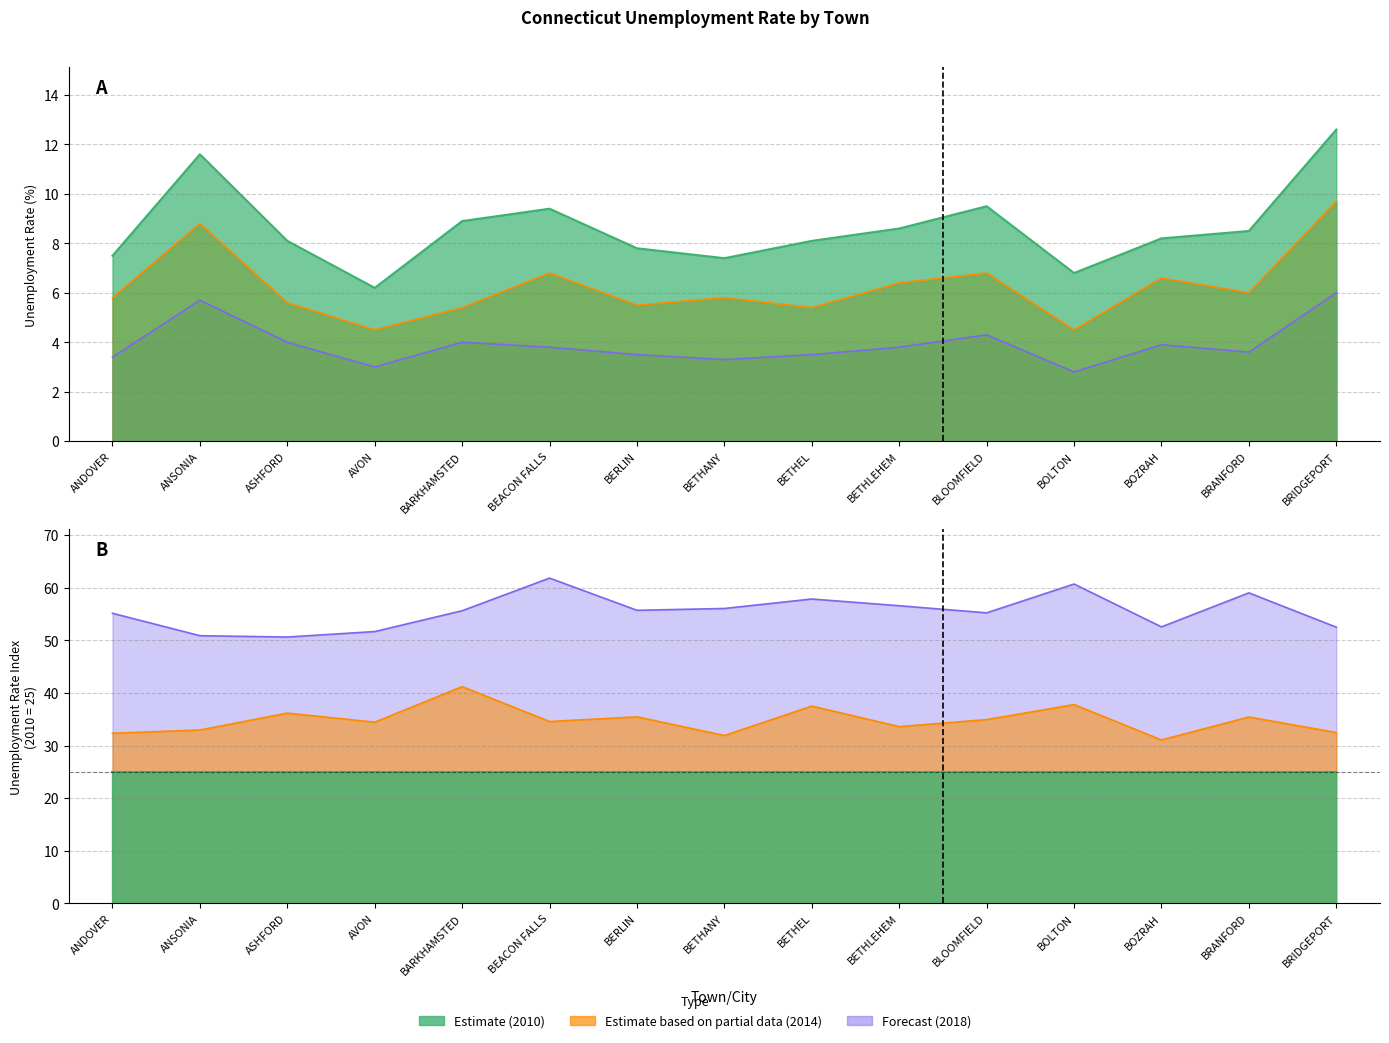

At which category does Index 2014 reach its first local valley?

AVON